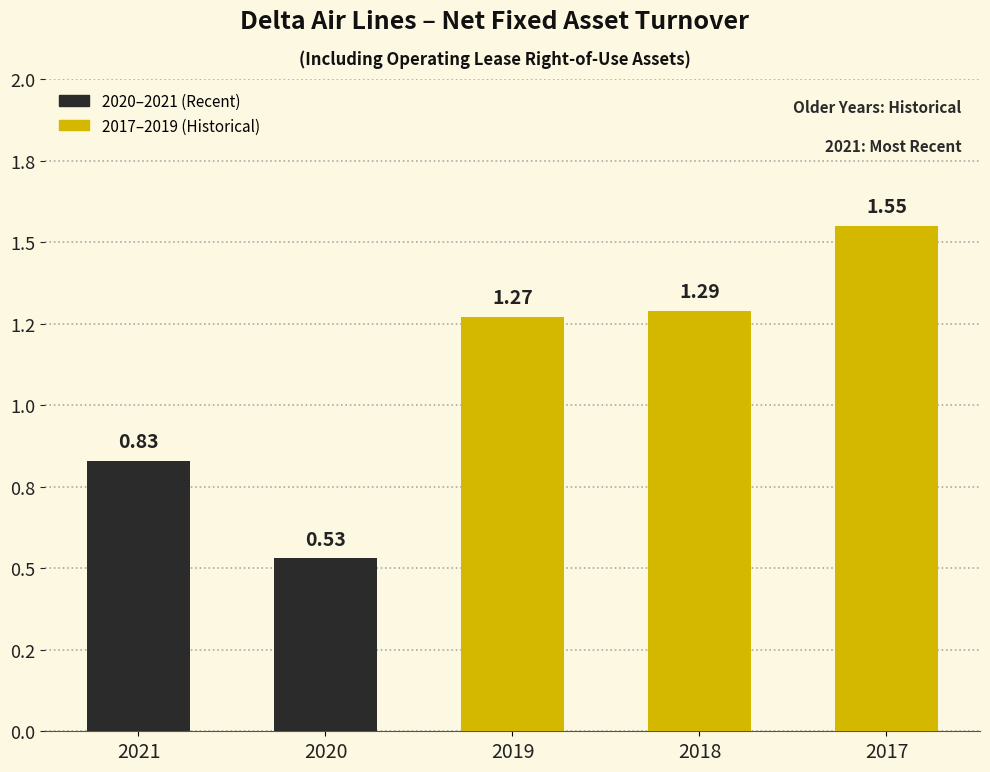

Which has a higher value, 2018 or 2020?

2018